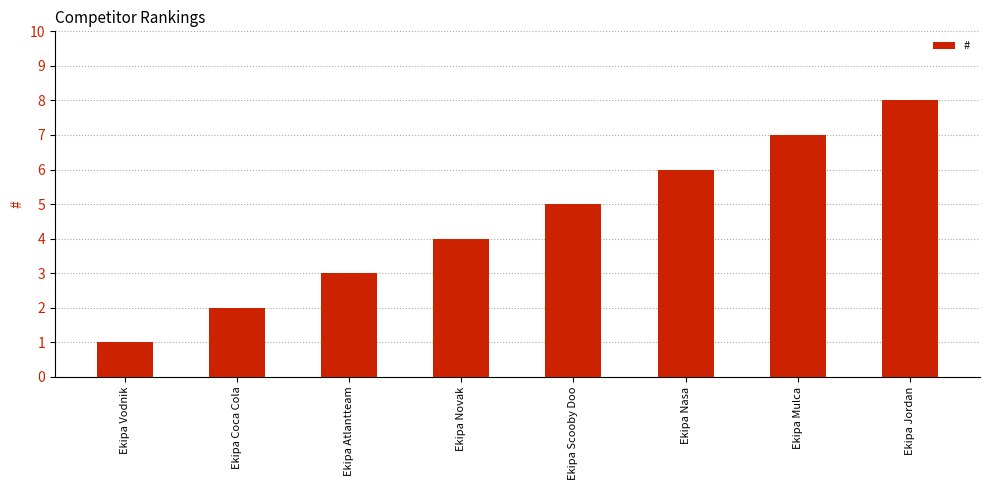

Reading left to right, extract all data points from this chart.

Ekipa Vodnik=1	Ekipa Coca Cola=2	Ekipa Atlantteam=3	Ekipa Novak=4	Ekipa Scooby Doo=5	Ekipa Nasa=6	Ekipa Mulca=7	Ekipa Jordan=8